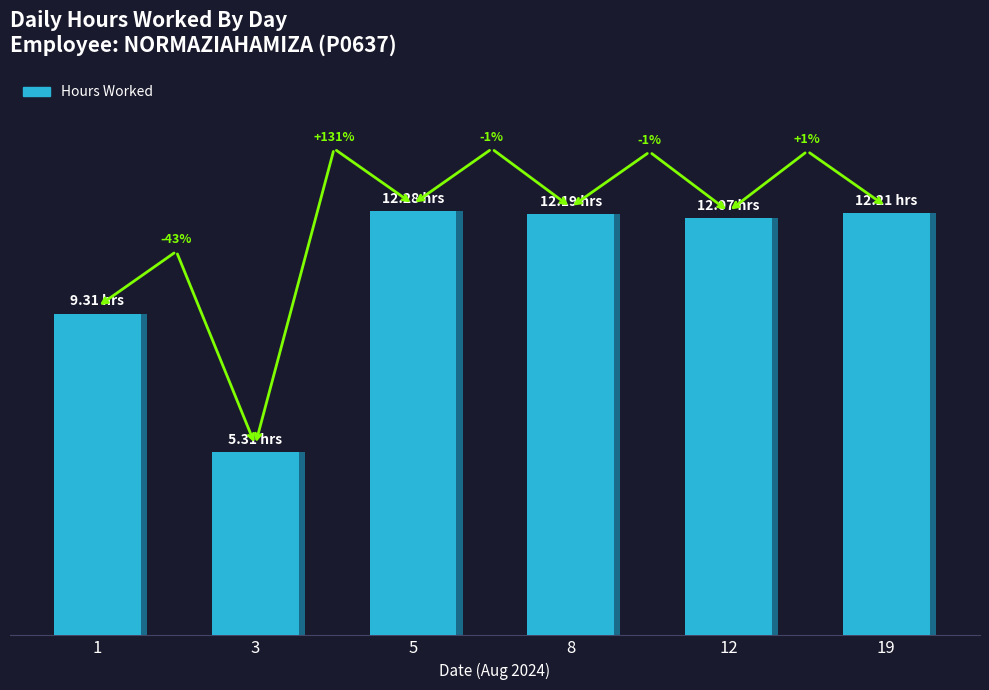

What is the value of the 3rd bar from the left?

12.3